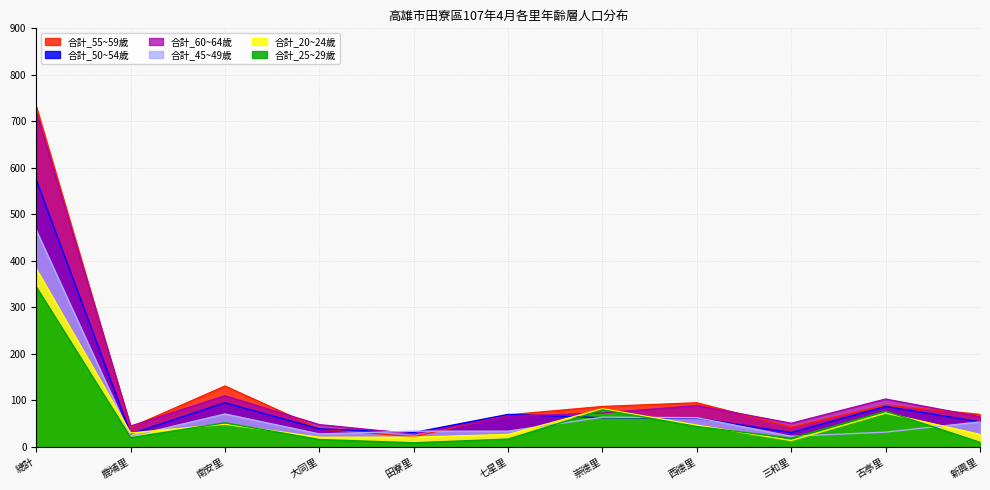

Is it true that 合計_20~24歲 equals 73 at 古亭里?

True